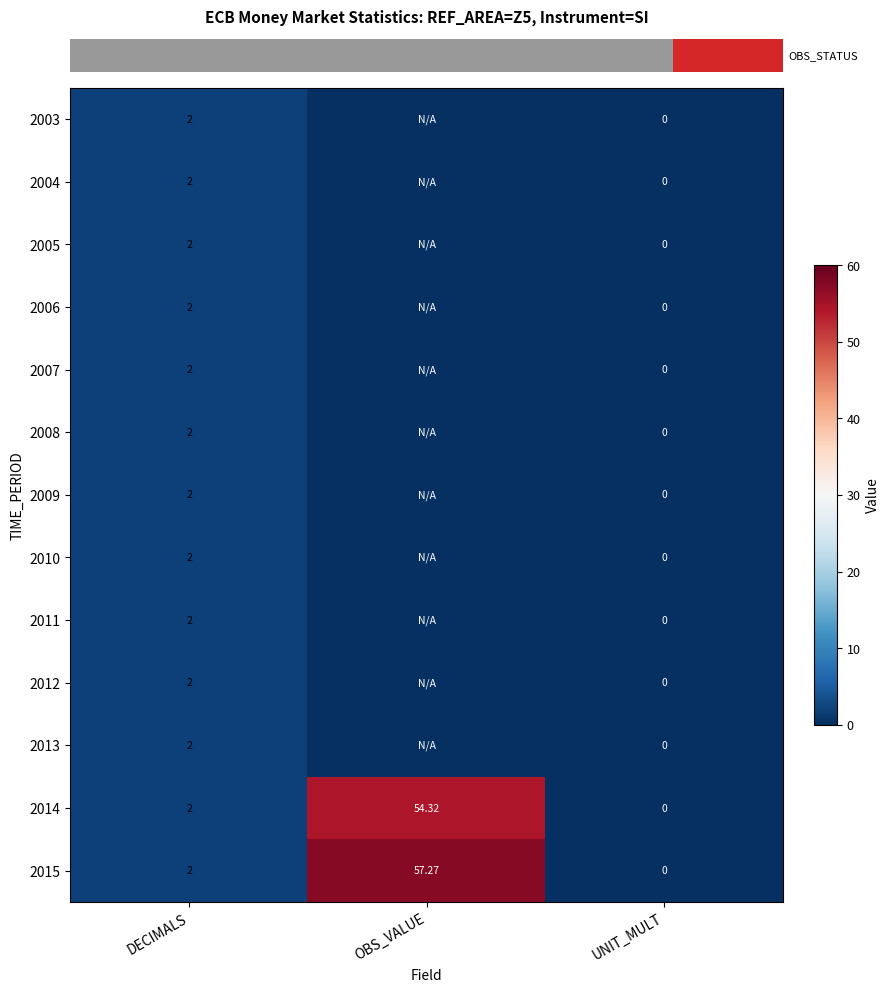

What is the total value across all series at DECIMALS?

26.0